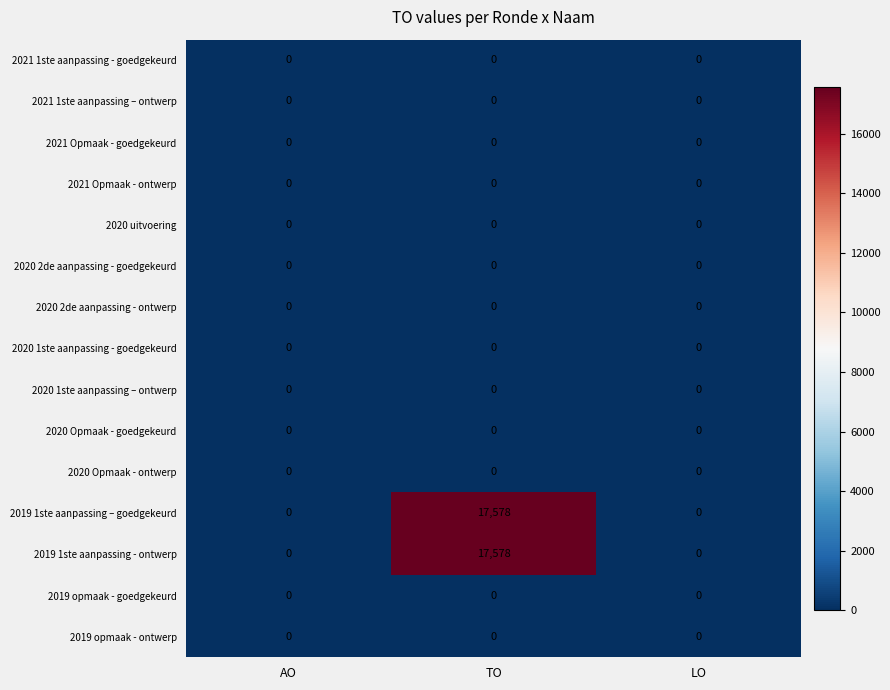

What is the total value across all series at TO?

35156